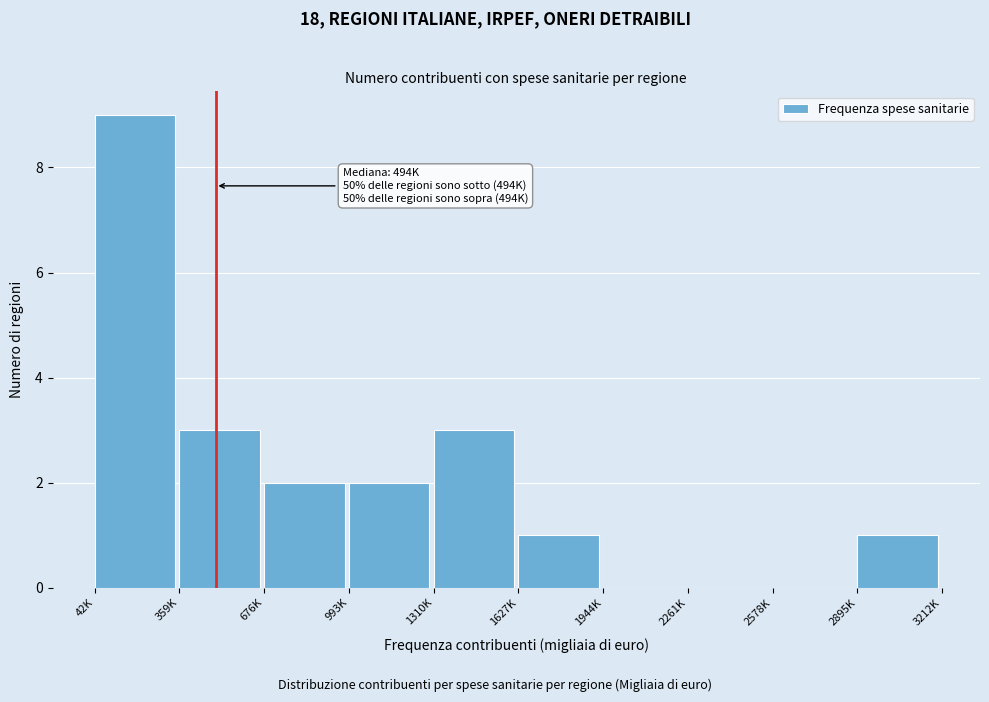

Reading left to right, list all the values displayed in this chart.

42K=9	359K=3	676K=2	993K=2	1310K=3	1627K=1	1944K=0	2261K=0	2578K=0	2895K=1